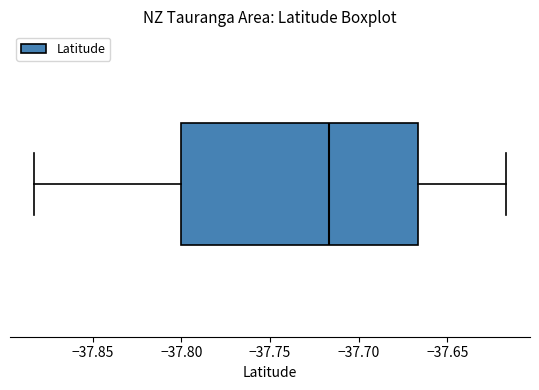

Transcribe this box plot: give where the median line is, the range the box spans, and where the two whiskers end, as read against the x-axis. The values are not printed on the chart, so give them approximately, as read against the axis.

median -37.715, box -37.800 to -37.665, whiskers -37.885 to -37.615